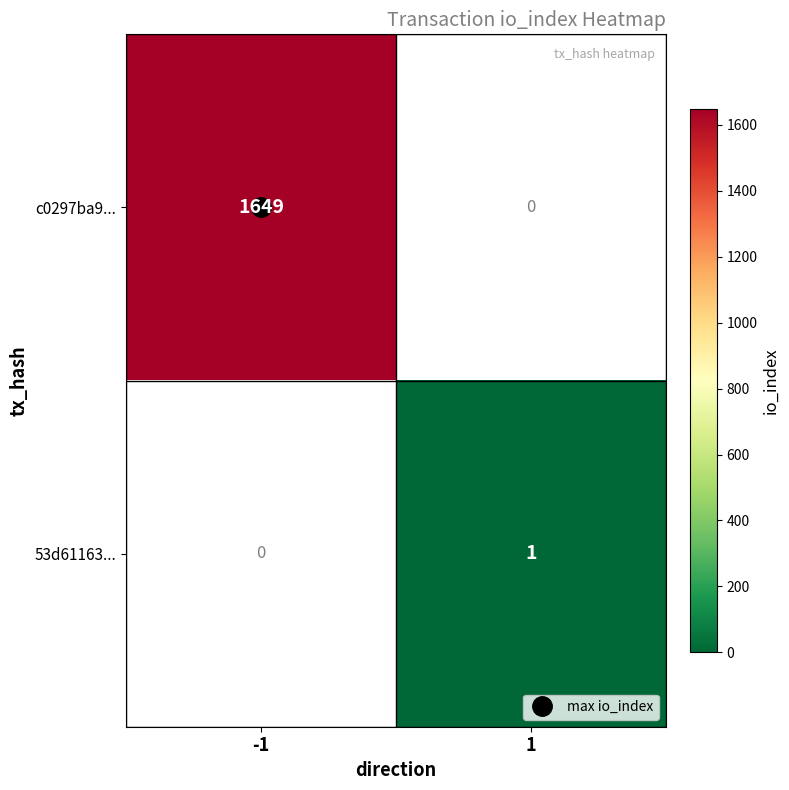

The value of c0297ba9... at -1 is 2695.4. True or false?

False